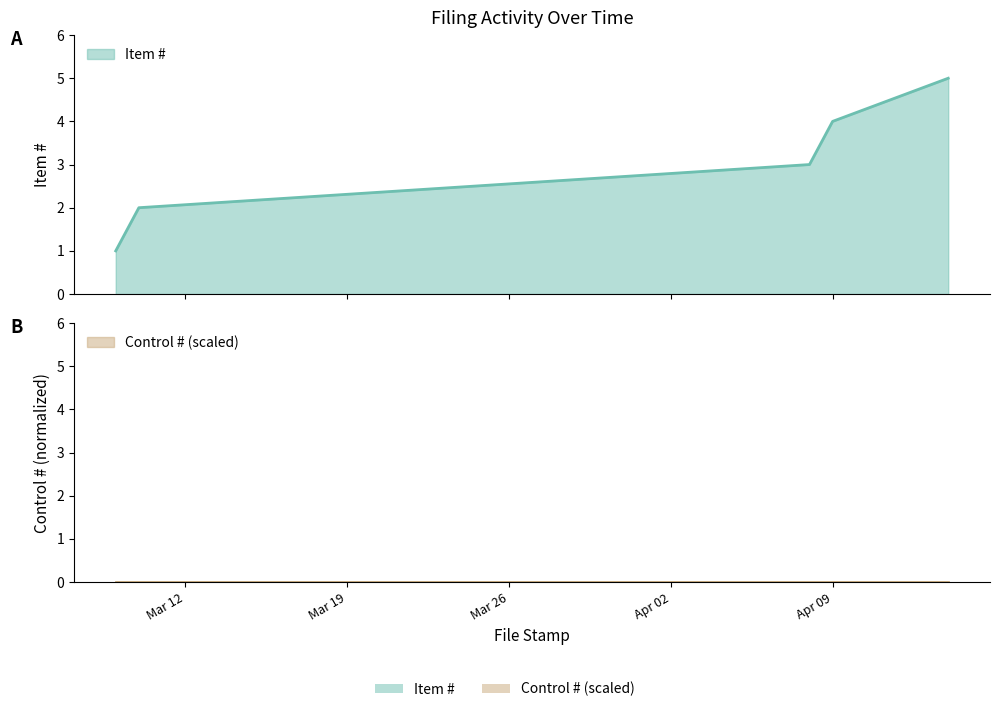

True or false: there are more than 0 points higher than both neighbors.

False